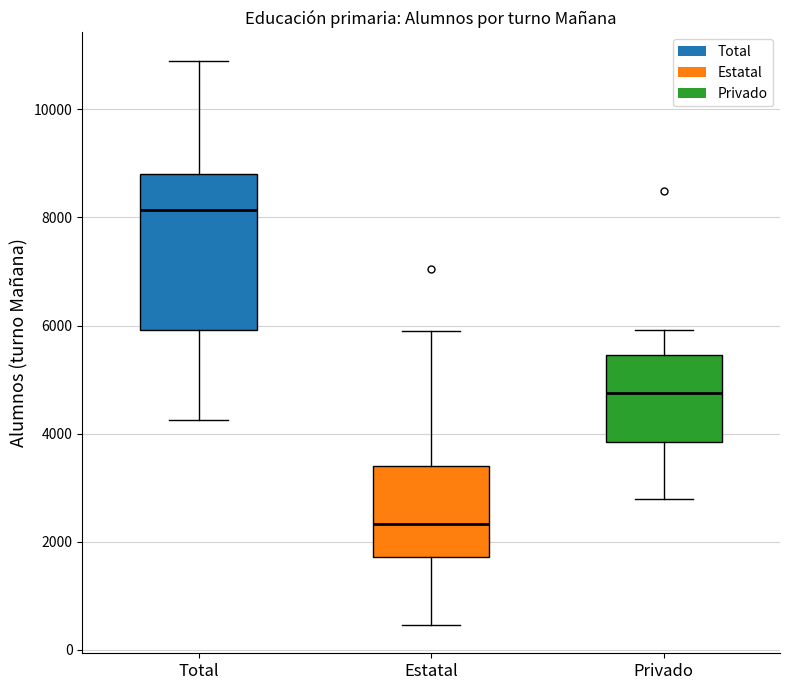

Which box has the lowest median line?

Estatal